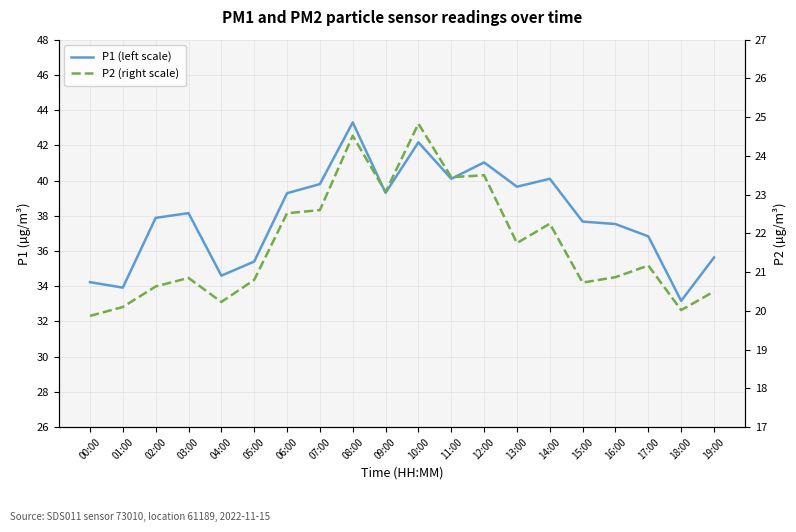

At how many categories does at least one series exceed 31?

20